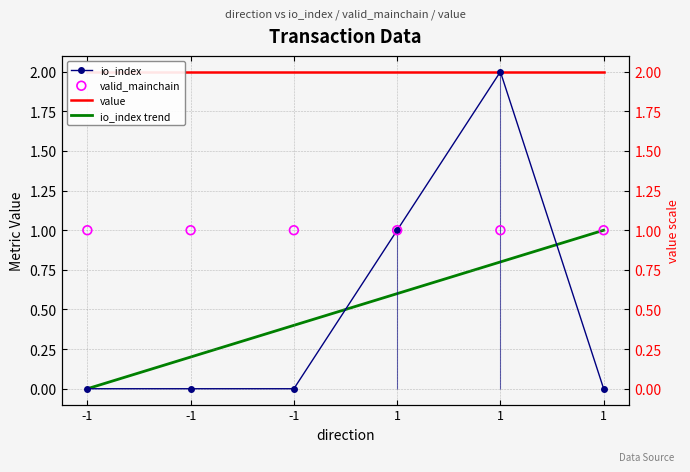

Is the value of io_index trend at -1 greater than the value of valid_mainchain at -1?

No